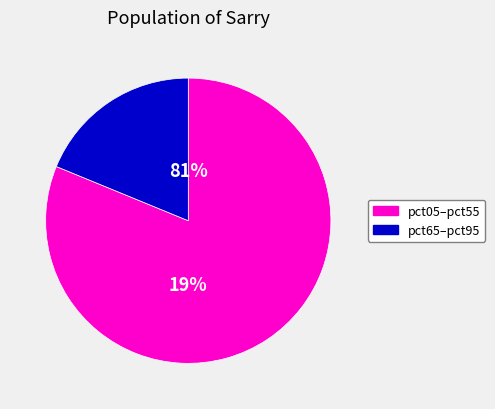

The pct35 slice represents 17% of the pie. True or false?

False